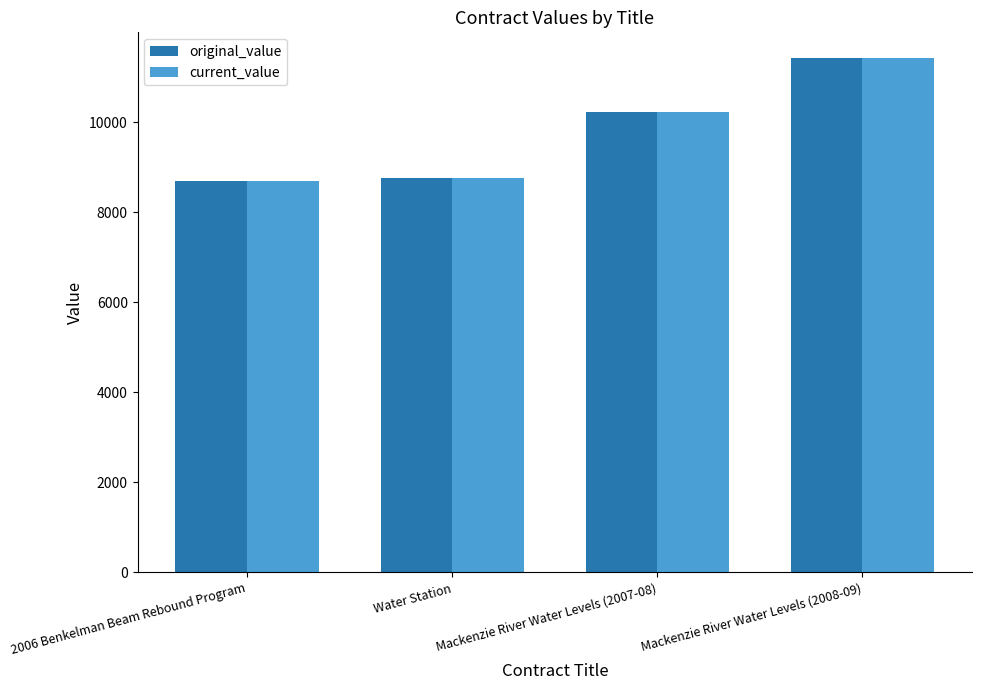

How many data points in current_value are less than 10220?

2